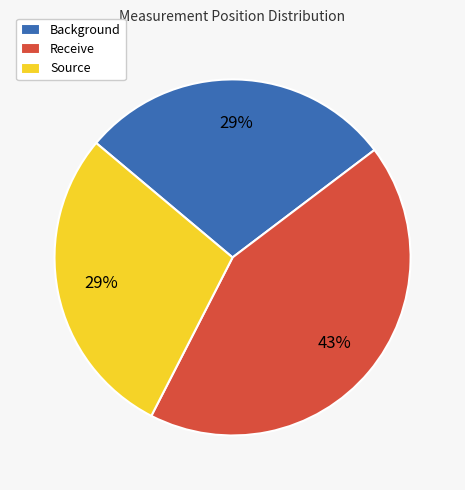

To the nearest percent, what is the combined percentage of Background and Receive?

71%